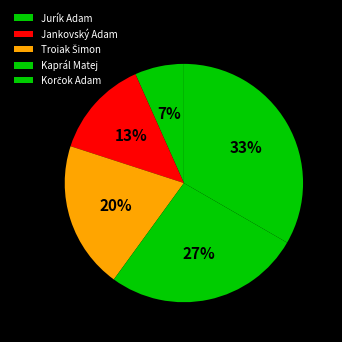

What is the change in value from Kaprál Matej to Korčok Adam?

+1